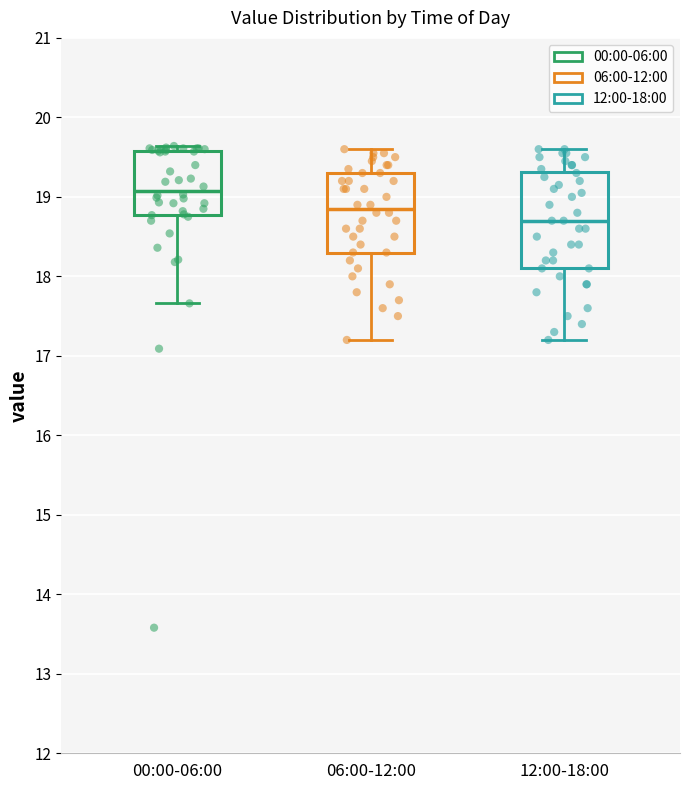

Which box's median line is the highest?

00:00-06:00